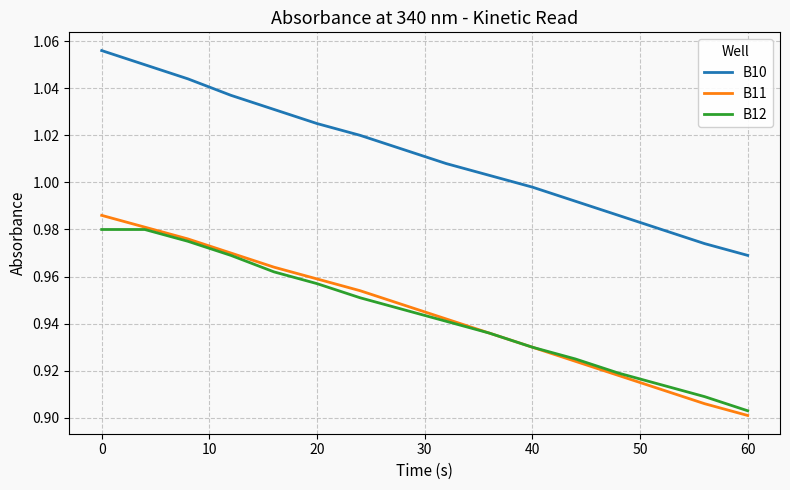

True or false: B12 and B10 intersect in this chart.

False